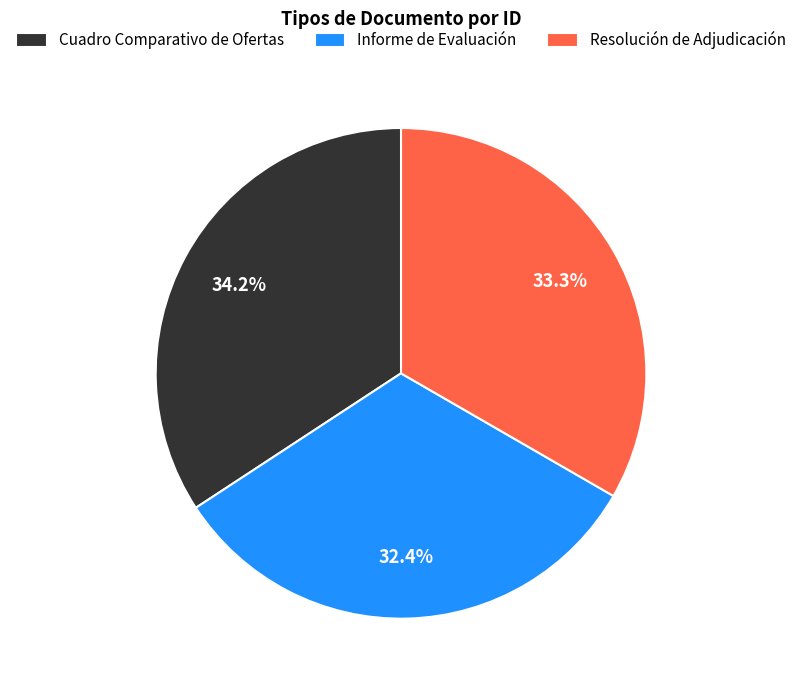

How much of the chart is everything except Resolución de Adjudicación?

66.7%